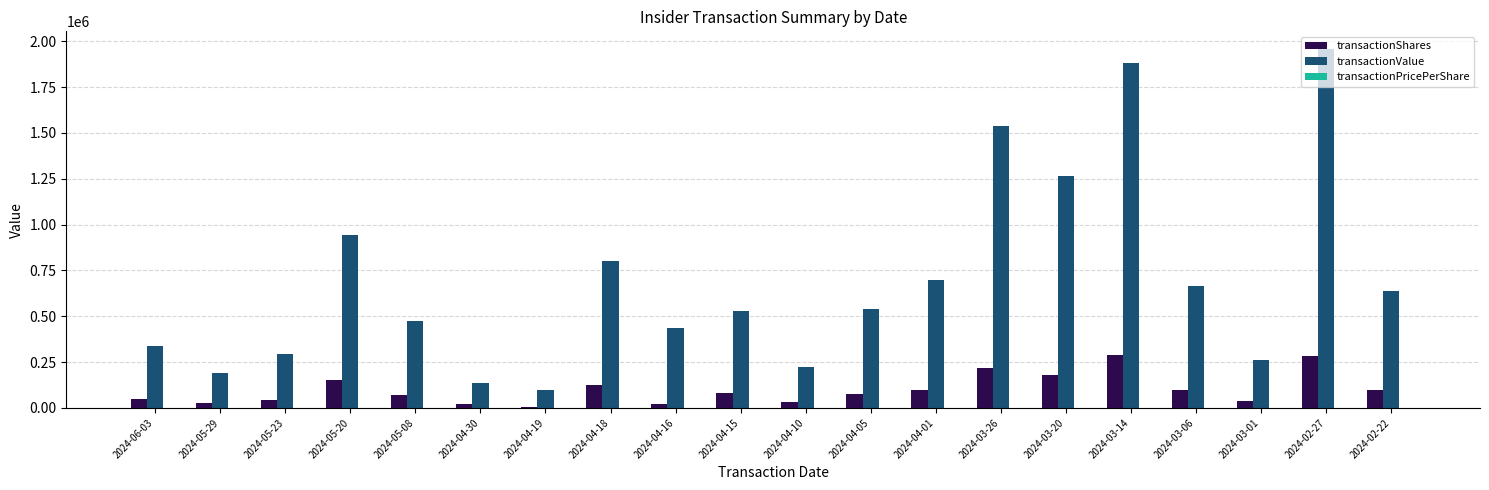

The value of transactionValue at 2024-03-14 is 1882779.0. True or false?

True